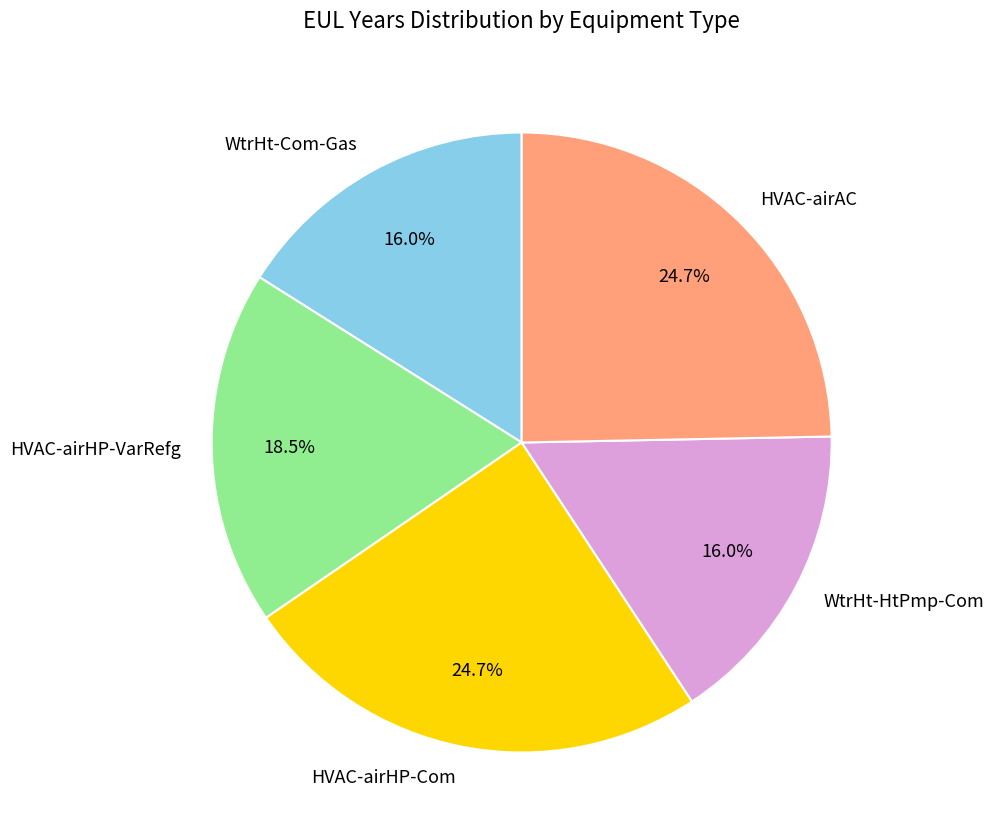

Between HVAC-airHP-Com and WtrHt-HtPmp-Com, which is larger?

HVAC-airHP-Com